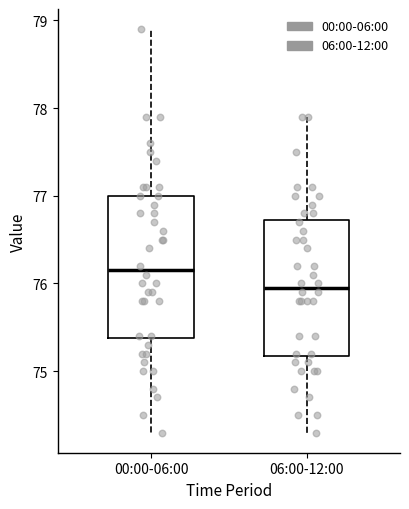

Reading left to right, transcribe this box plot: for each box, give where its median line is, the range the box spans, and where its two whiskers end, as read against the y-axis. The values are not printed on the chart, so give them approximately, as read against the axis.

00:00-06:00: median 76.2, box 75.4 to 77.0, whiskers 74.3 to 78.9
06:00-12:00: median 76.0, box 75.2 to 76.7, whiskers 74.3 to 77.9